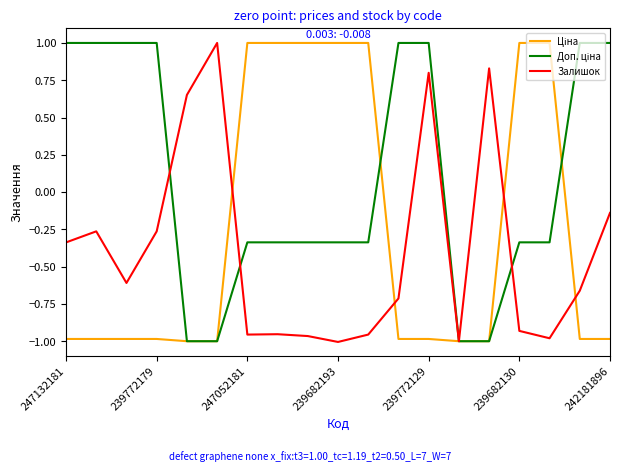

What is the maximum value for Залишок?

1.0